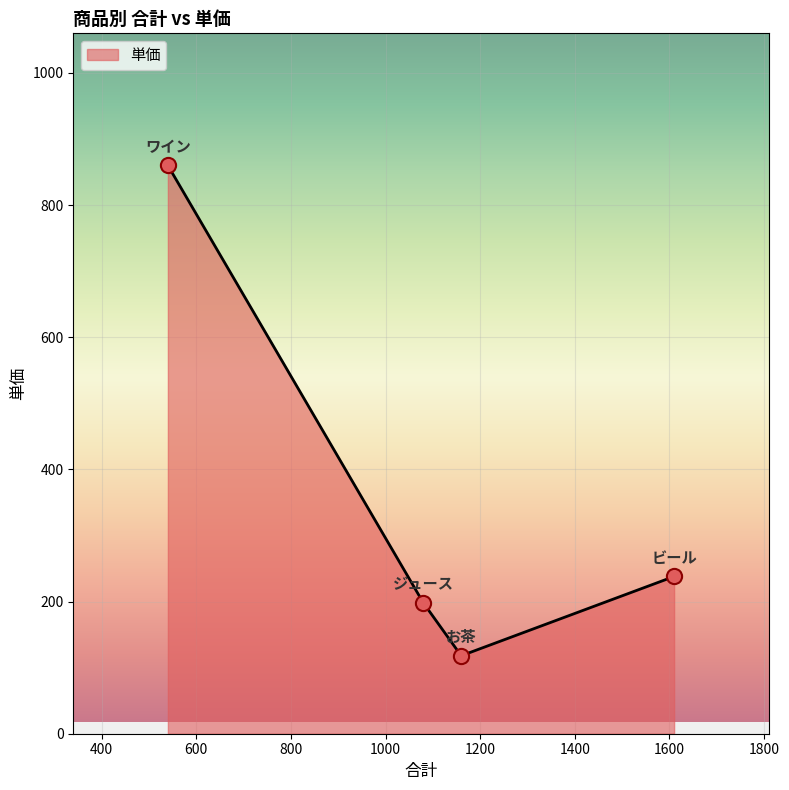

What is the average value?

354